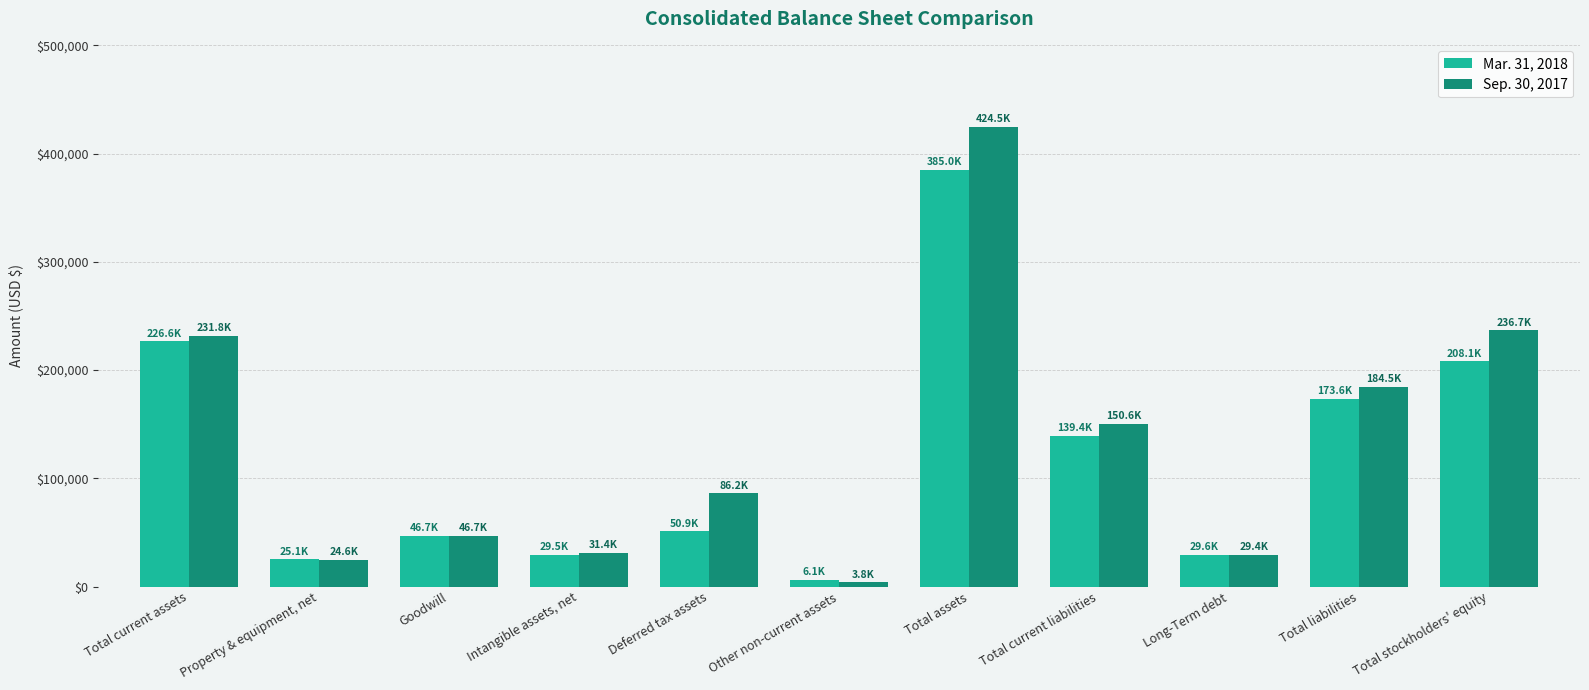

How many bars are there in each group?

2